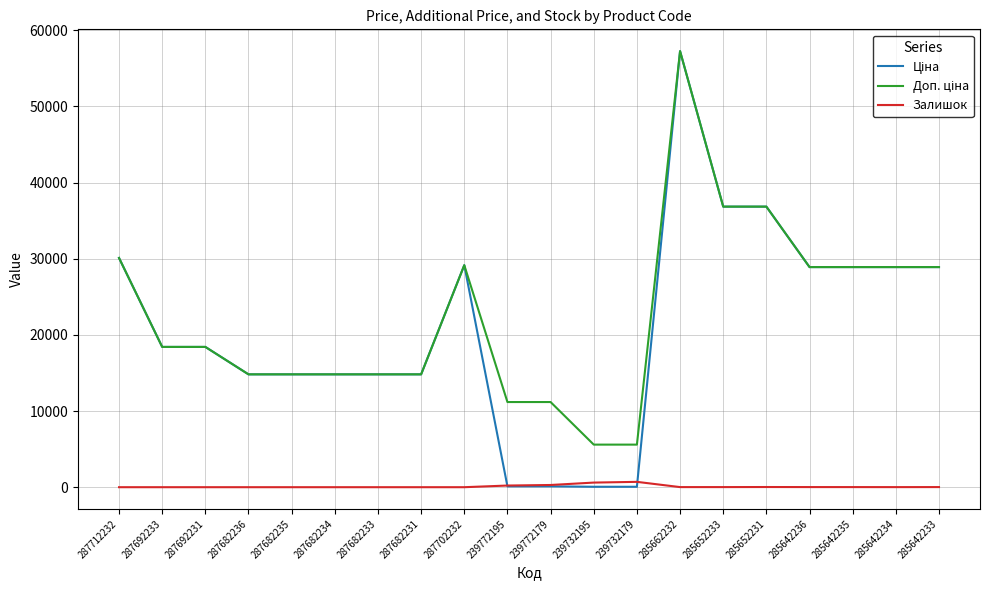

What is the greatest value displayed?

57258.0